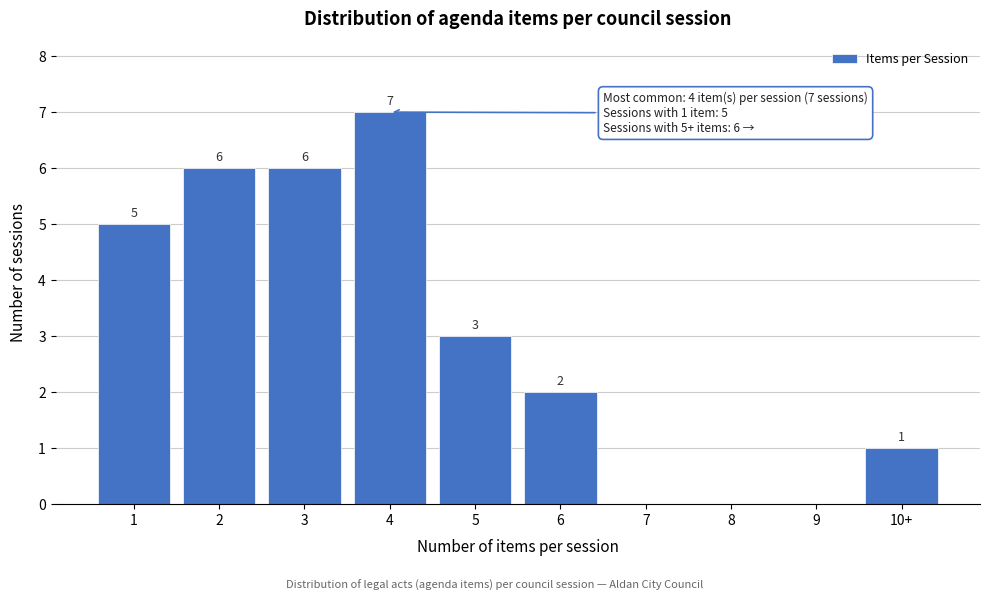

Reading right to left, transcribe all the data shown in this chart.

10+=1	9=0	8=0	7=0	6=2	5=3	4=7	3=6	2=6	1=5